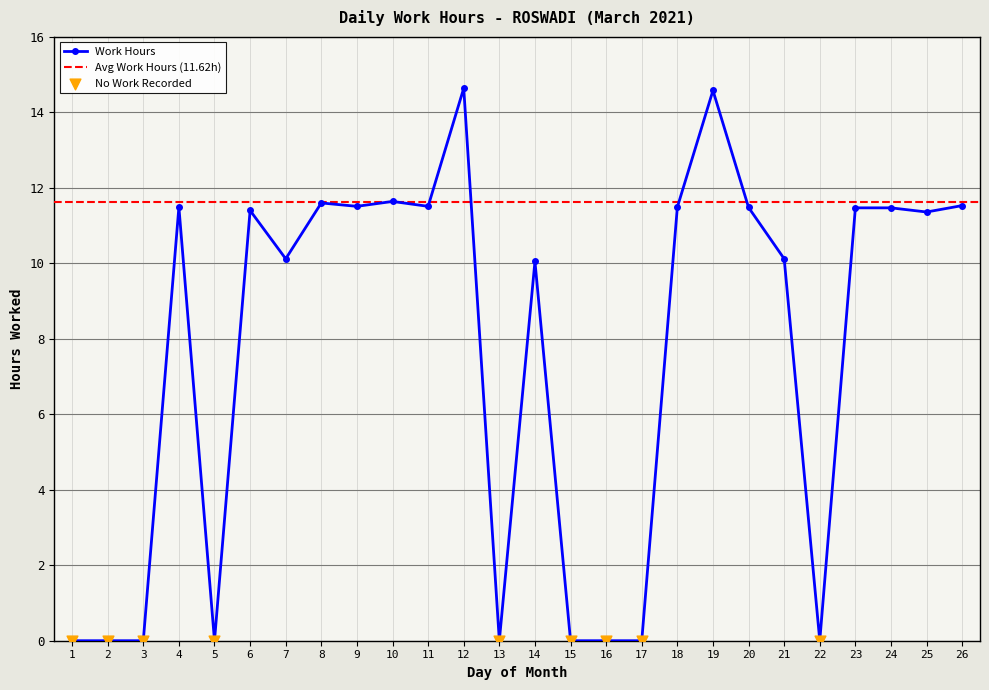

Between 9 and 25, which is larger?

9